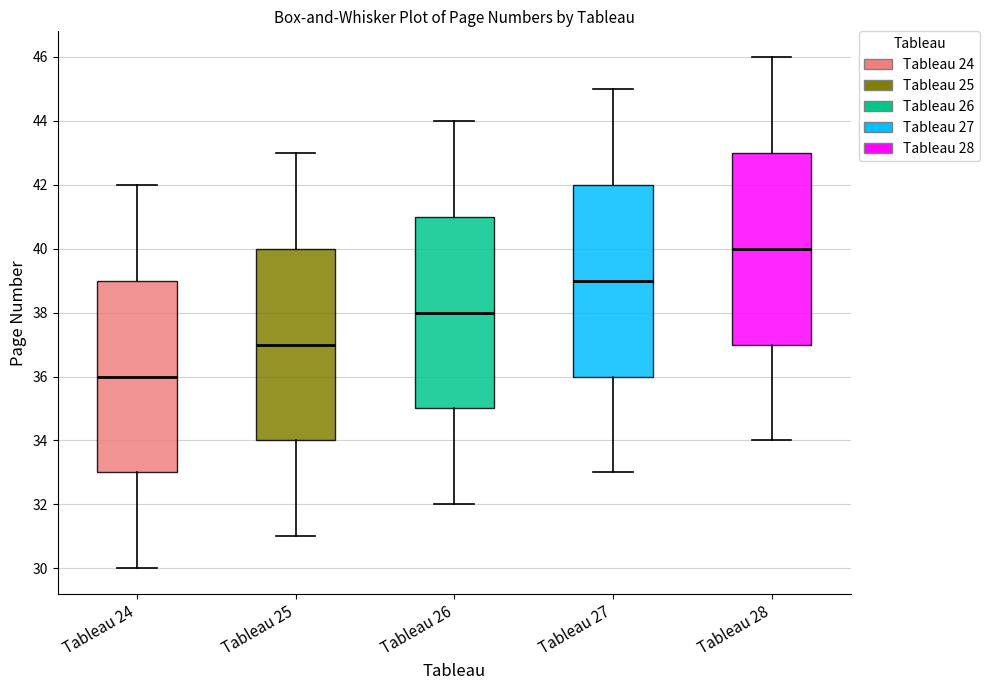

Reading left to right, read every box against the y-axis: the position of its median line, the range the box covers, and the ends of its whiskers. The values are not printed on the chart, so give them approximately, as read against the axis.

Tableau 24: median 36, box 33 to 39, whiskers 30 to 42
Tableau 25: median 37, box 34 to 40, whiskers 31 to 43
Tableau 26: median 38, box 35 to 41, whiskers 32 to 44
Tableau 27: median 39, box 36 to 42, whiskers 33 to 45
Tableau 28: median 40, box 37 to 43, whiskers 34 to 46